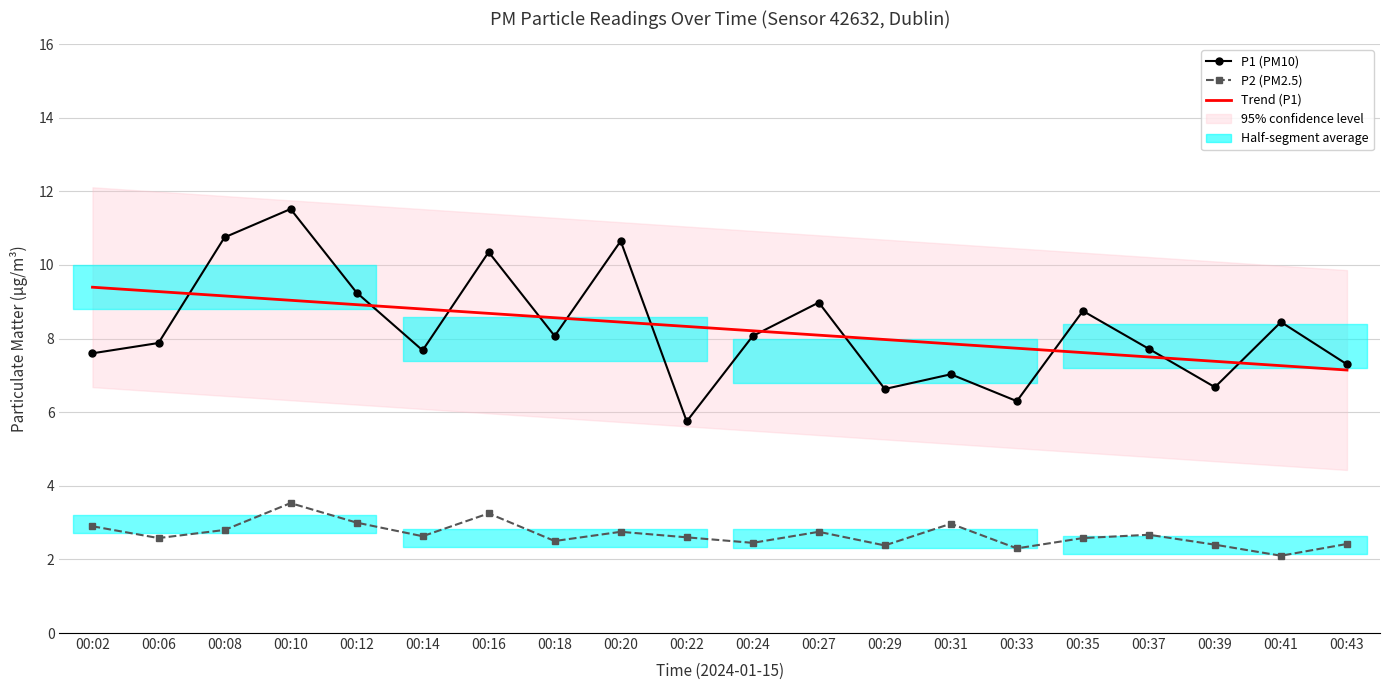

Is it true that Trend (P1) equals 7.3 at 00:41?

True